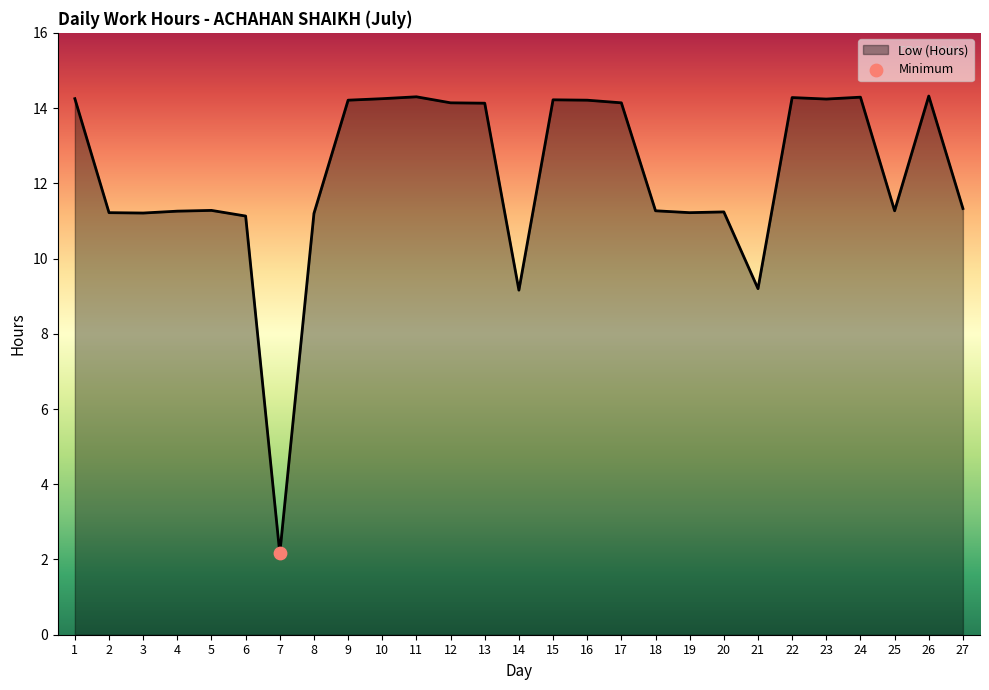

What is the change in value from 8 to 17?

+2.9